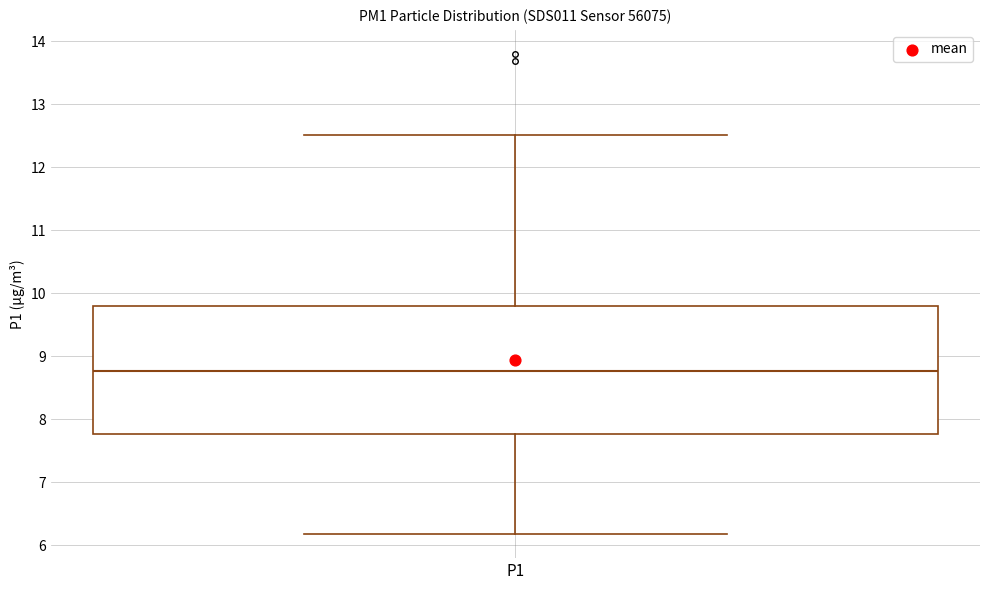

Where does the upper whisker of the box for P1 end on the y-axis? The values are not printed on the chart, so give them approximately, as read against the axis.

12.5